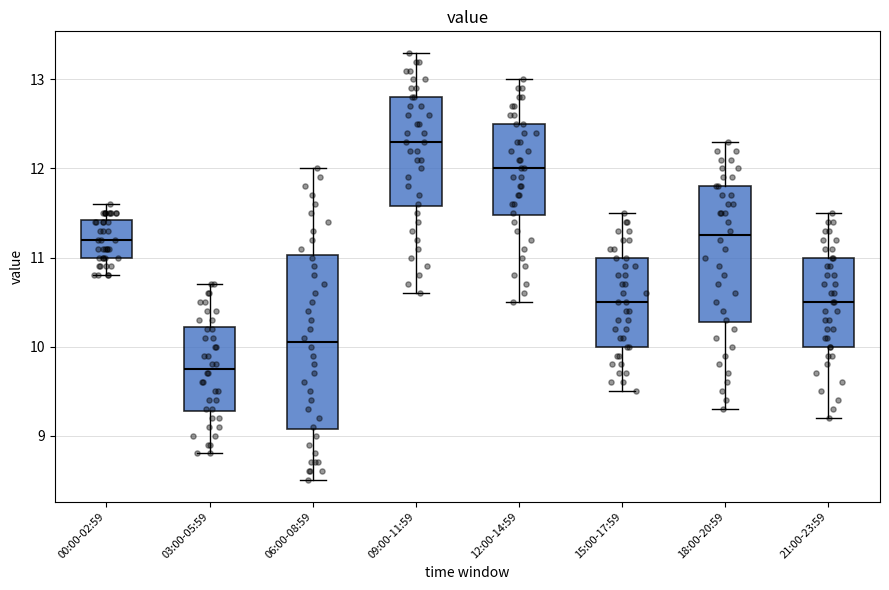

Reading left to right, transcribe this box plot: for each box, give where its median line is, the range the box spans, and where its two whiskers end, as read against the y-axis. The values are not printed on the chart, so give them approximately, as read against the axis.

00:00-02:59: median 11.2, box 11.0 to 11.4, whiskers 10.8 to 11.6
03:00-05:59: median 9.8, box 9.3 to 10.2, whiskers 8.8 to 10.7
06:00-08:59: median 10.1, box 9.1 to 11.0, whiskers 8.5 to 12.0
09:00-11:59: median 12.3, box 11.6 to 12.8, whiskers 10.6 to 13.3
12:00-14:59: median 12.0, box 11.5 to 12.5, whiskers 10.5 to 13.0
15:00-17:59: median 10.5, box 10.0 to 11.0, whiskers 9.5 to 11.5
18:00-20:59: median 11.3, box 10.3 to 11.8, whiskers 9.3 to 12.3
21:00-23:59: median 10.5, box 10.0 to 11.0, whiskers 9.2 to 11.5